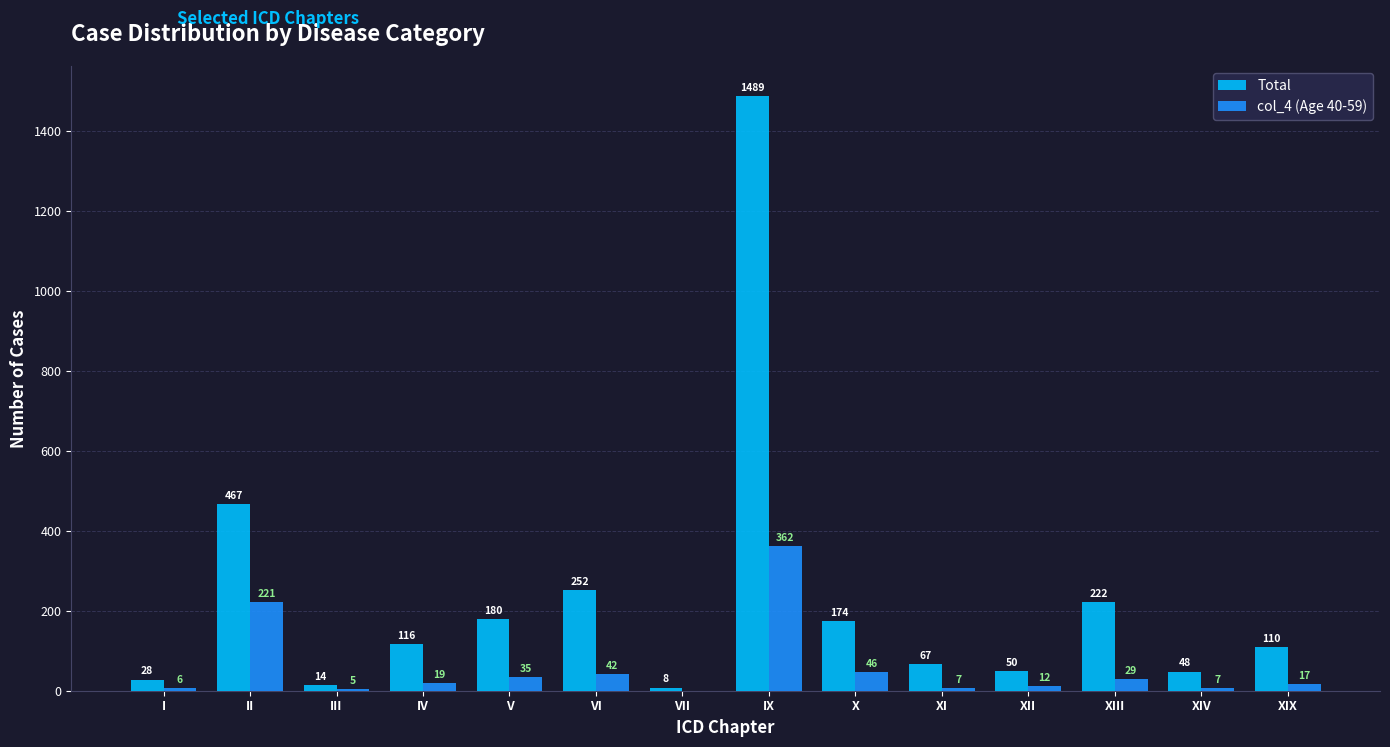

Which series has the largest total across all categories?

Total